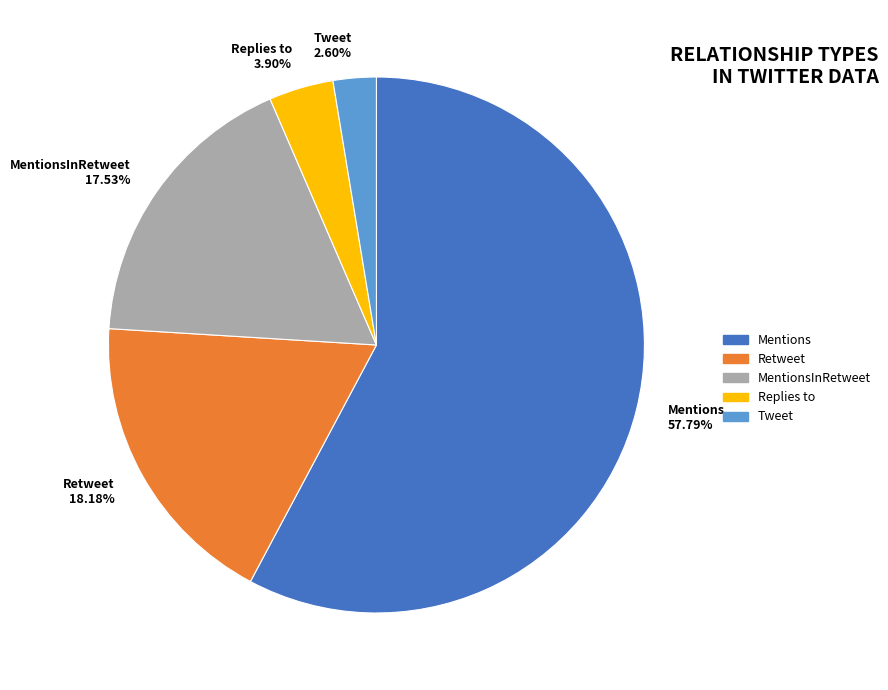

Is the sum of Tweet and Replies to greater than half?

No